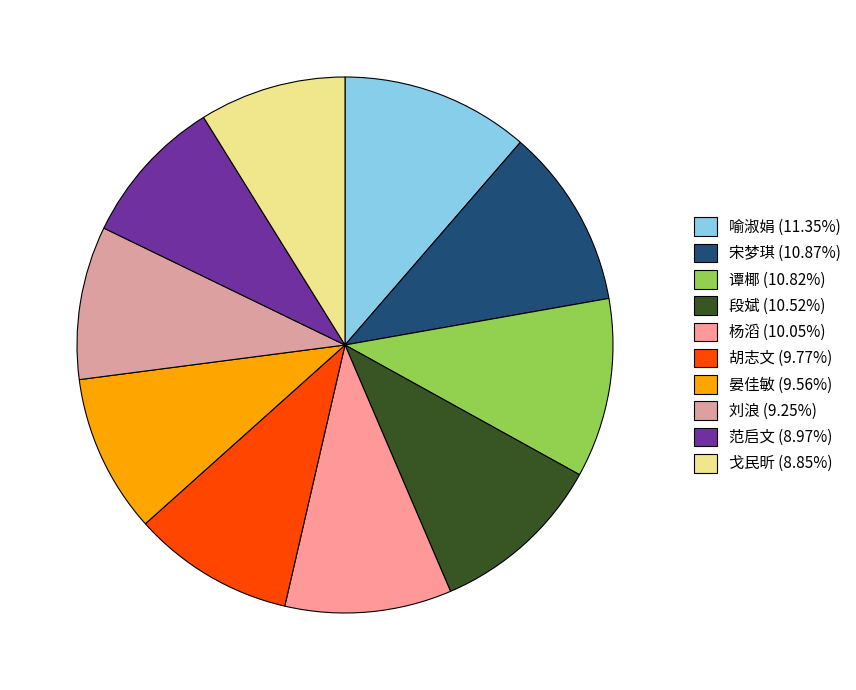

Which category has the smallest portion of the pie?

戈民昕